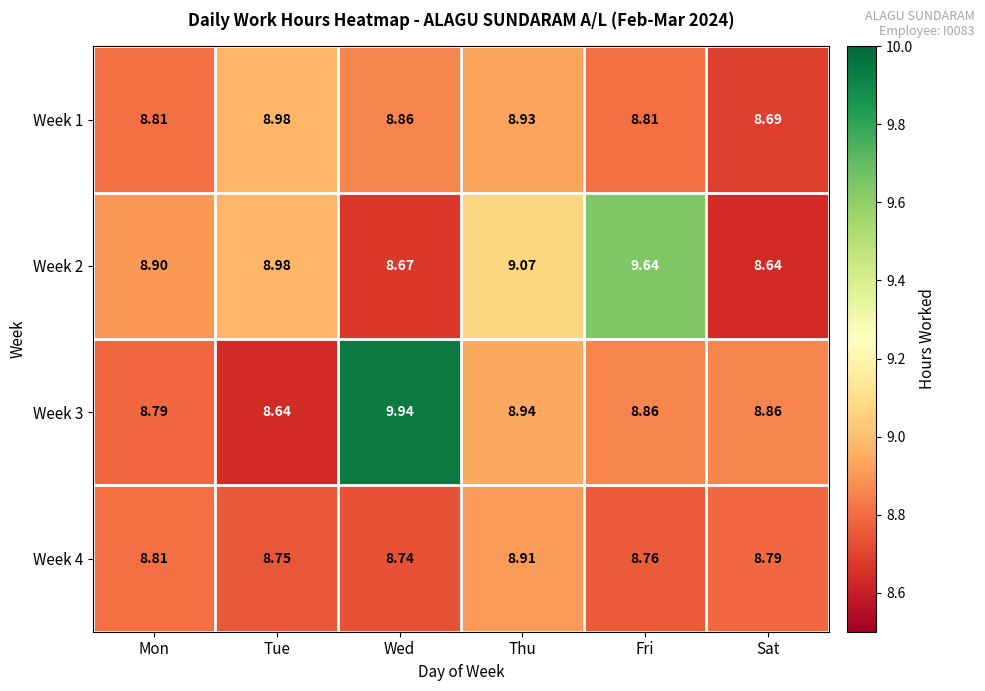

How many data points does each series have?

6